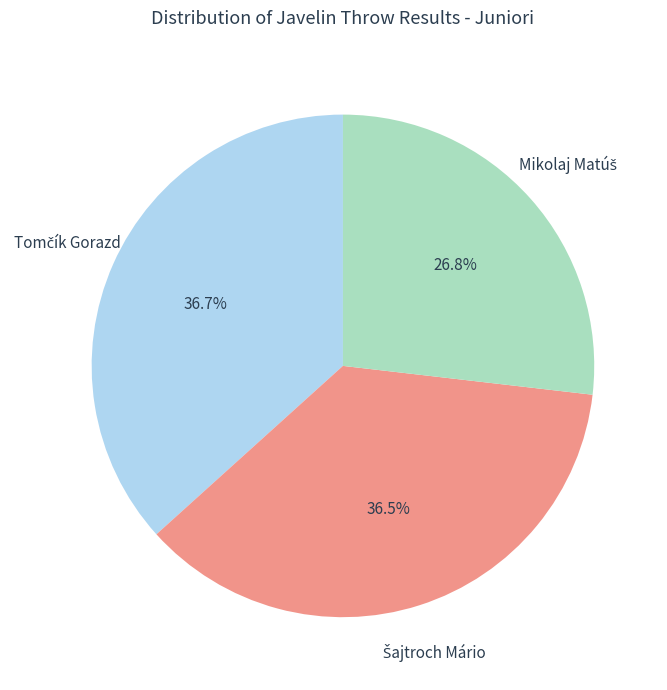

How many slices are in this pie chart?

3